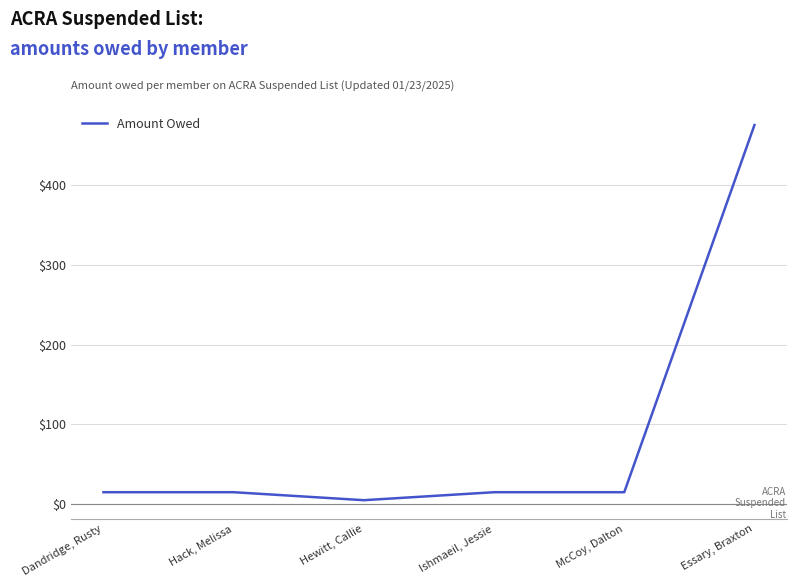

What is the change in value from Hewitt, Callie to Essary, Braxton?

+470